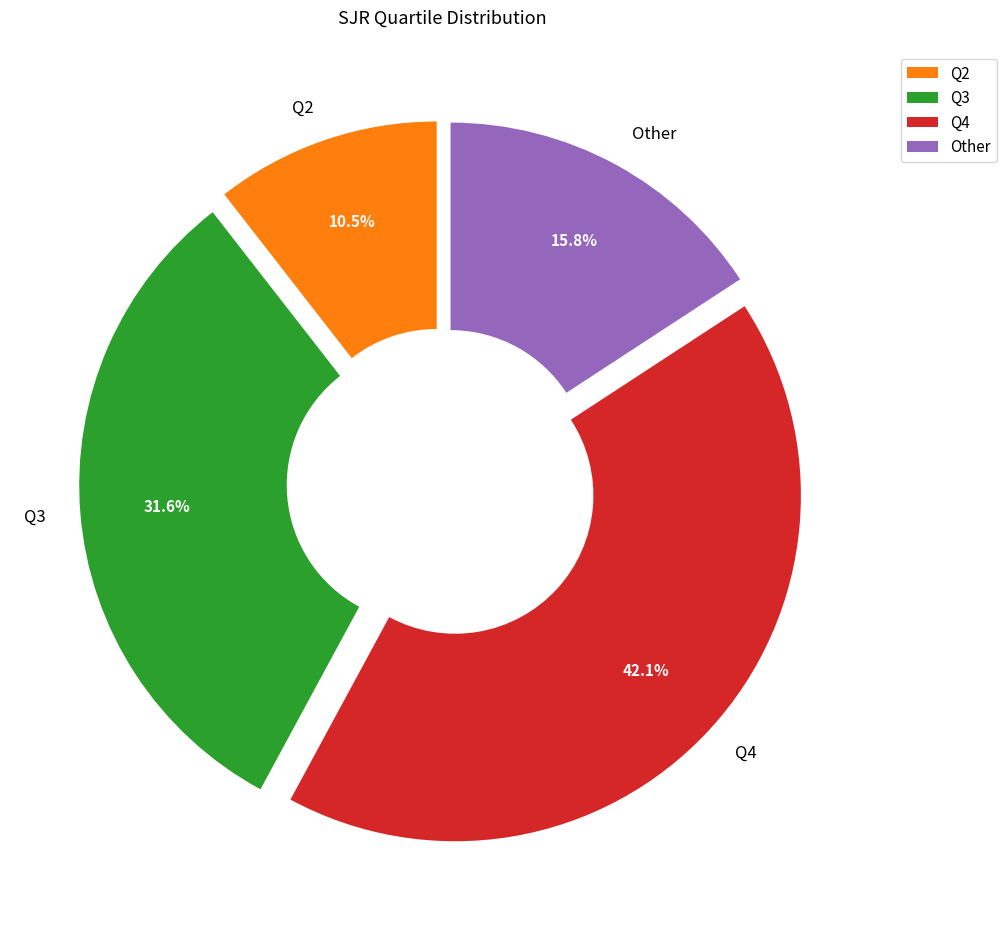

Is it true that Other is 16% of the pie?

True